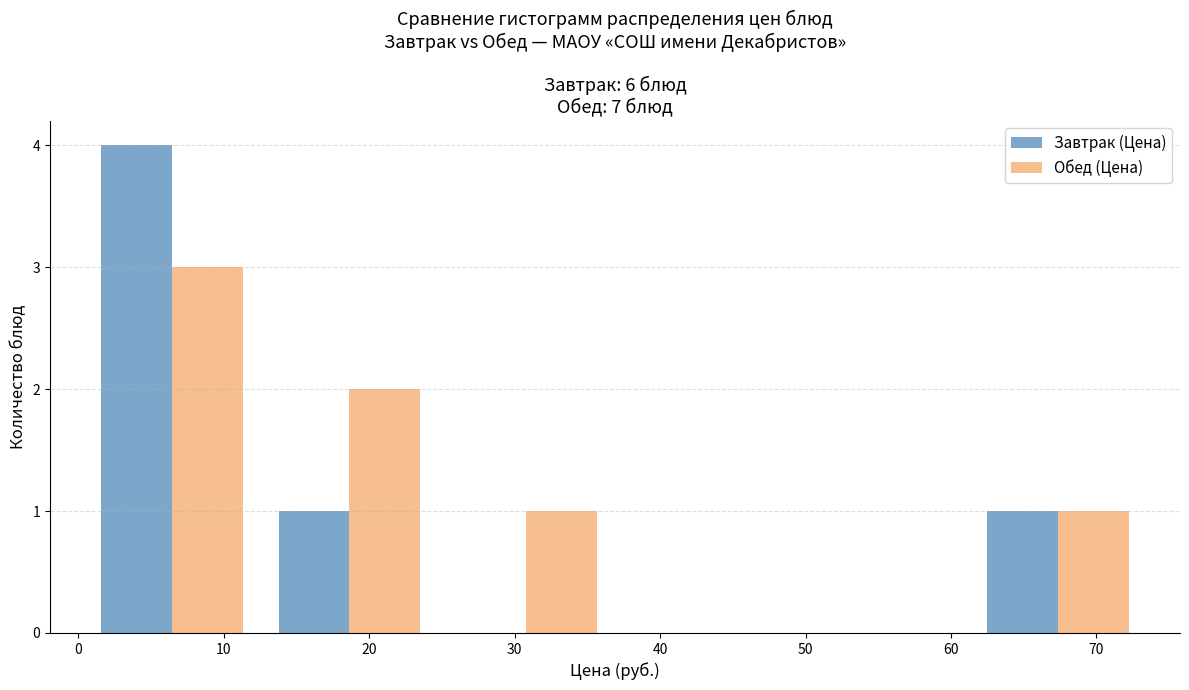

What is the height of the Обед (Цена) bar covering 13 to 25 on the x-axis? Neither the bar edges nor the heights are printed on the chart, so give them approximately, as read against the axes.

2